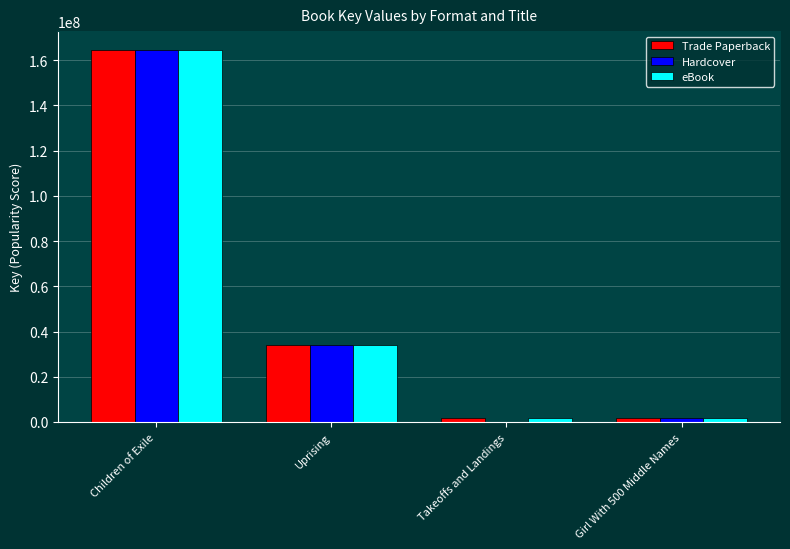

What is the total value across all series at Uprising?

102101052